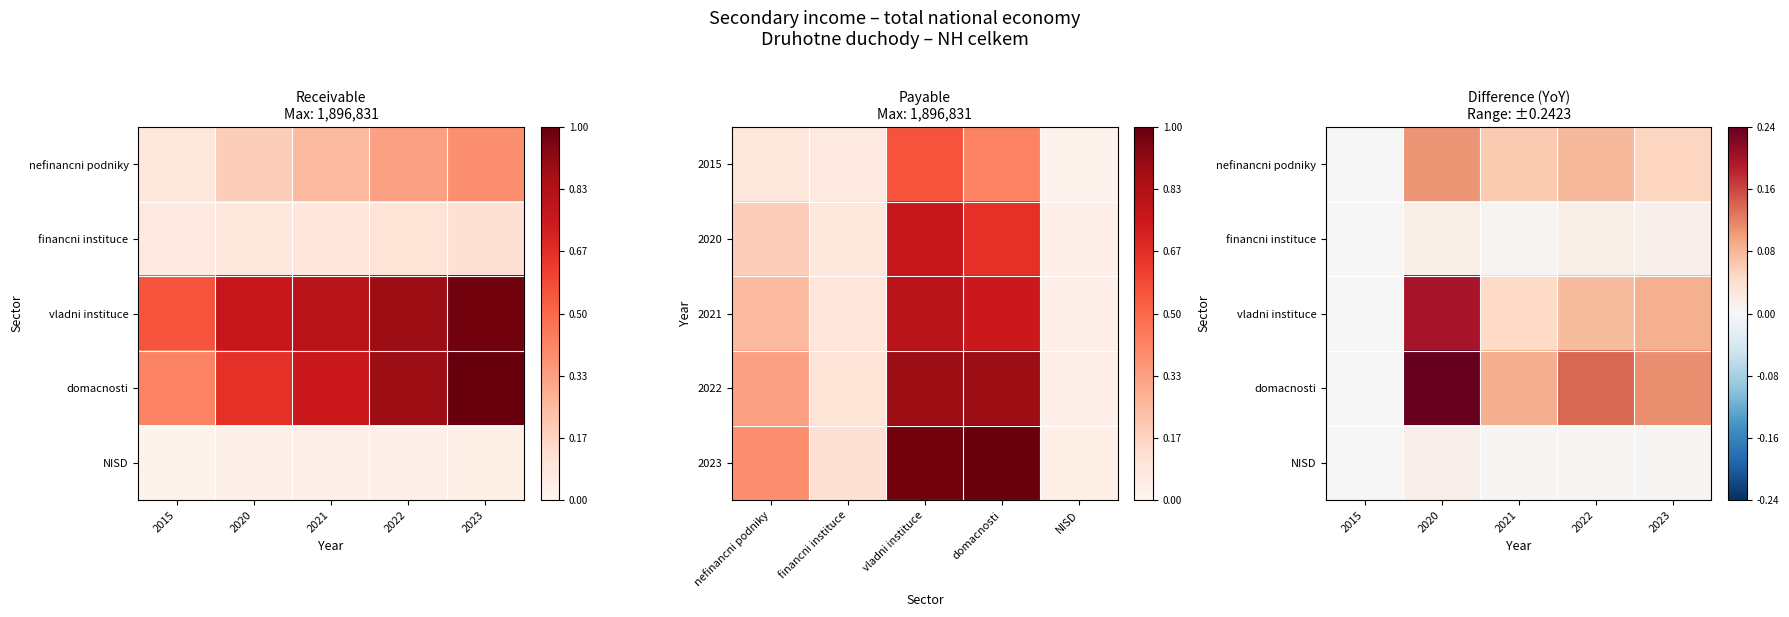

How many nefinancni podniky values are between 0 and 1?

5